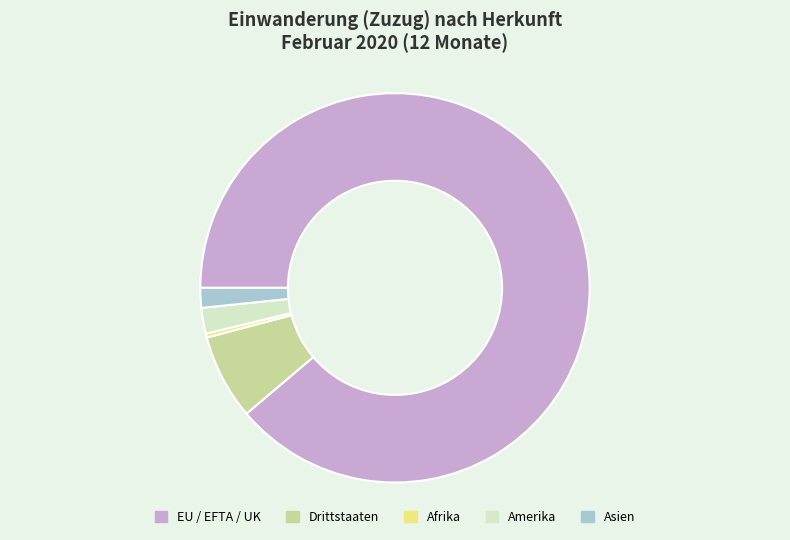

Combined, do Asien and Drittstaaten account for over 50%?

No